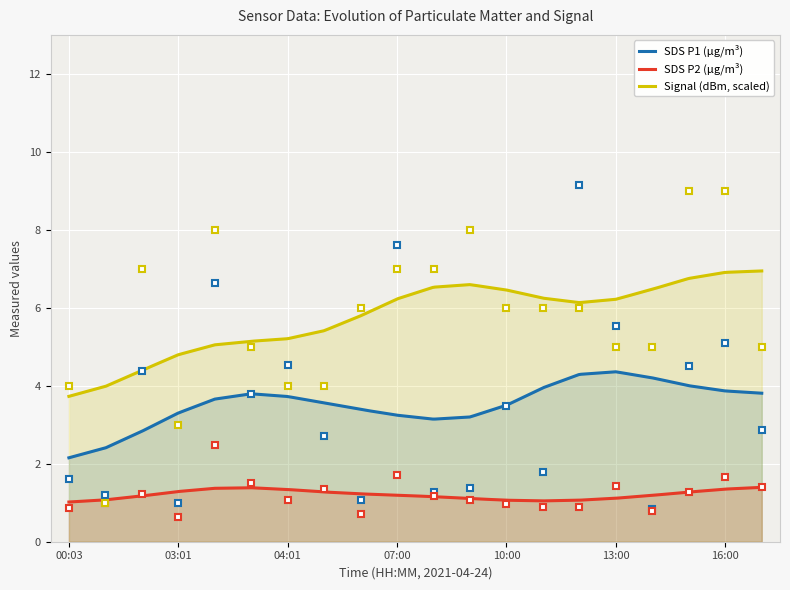

True or false: SDS_P1 and SDS_P2 cross at least once.

False